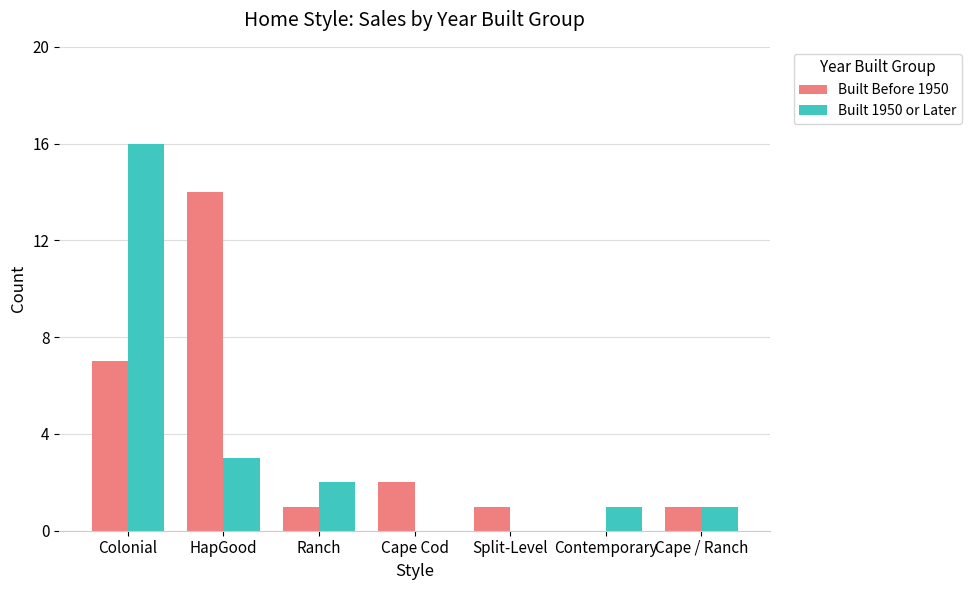

Reading left to right, transcribe all the data shown in this chart.

Built Before 1950: 7	14	1	2	1	0	1
Built 1950 or Later: 16	3	2	0	0	1	1